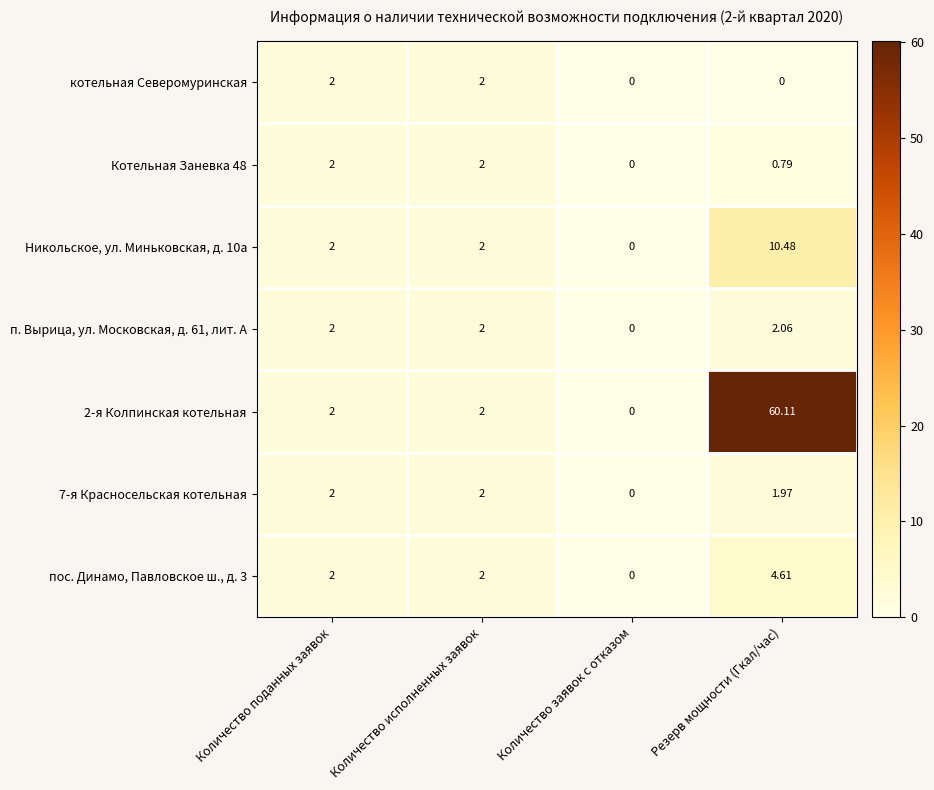

At how many categories does at least one series exceed 50?

1